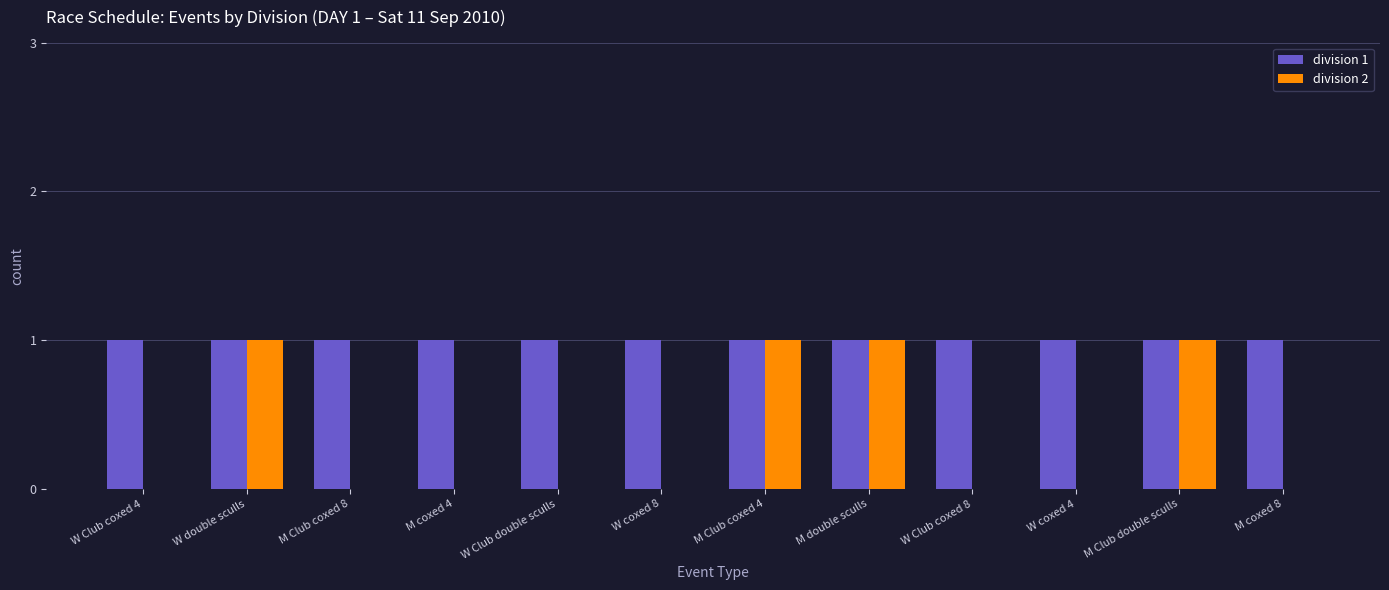

The division 1 series shows 0 at M double sculls. True or false?

False